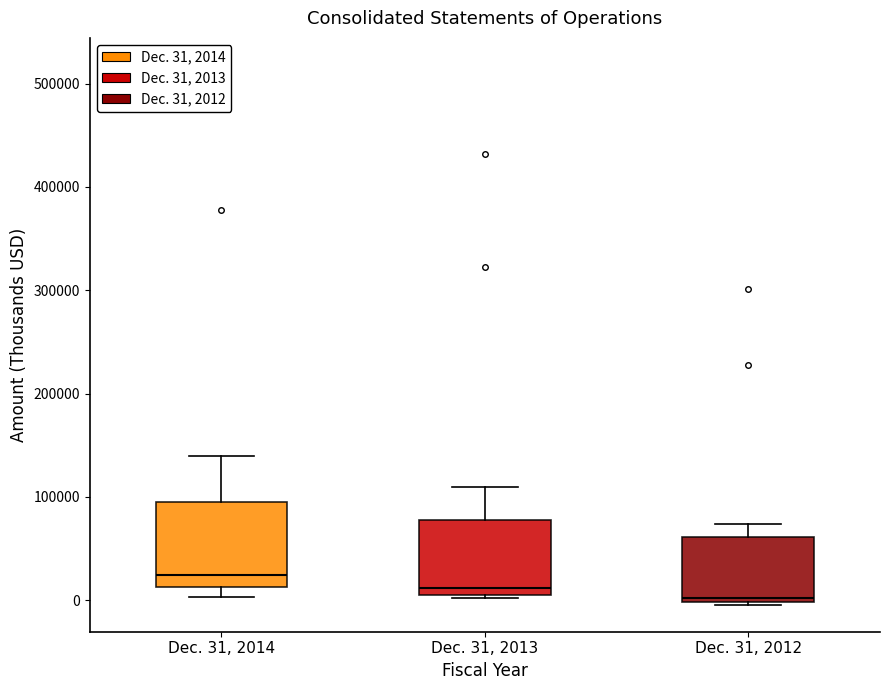

Where does the upper whisker of the box for Dec. 31, 2012 end on the y-axis? The values are not printed on the chart, so give them approximately, as read against the axis.

70000